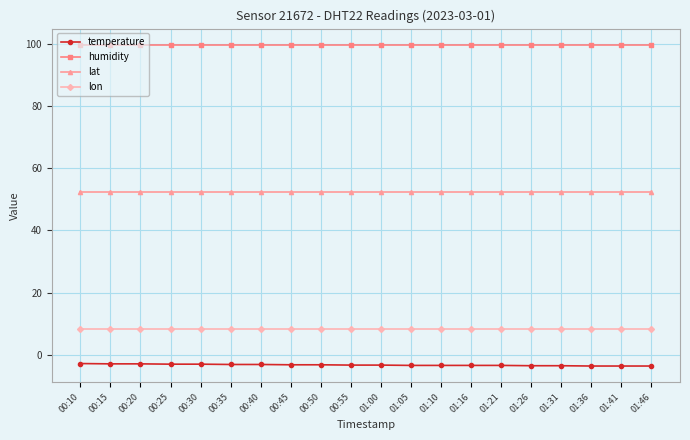

What is the difference between the highest and lowest values at 00:10?

102.8